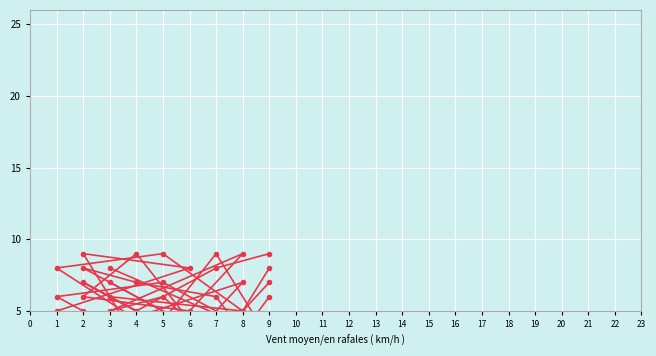

Between 4 and 1, which is larger?

1